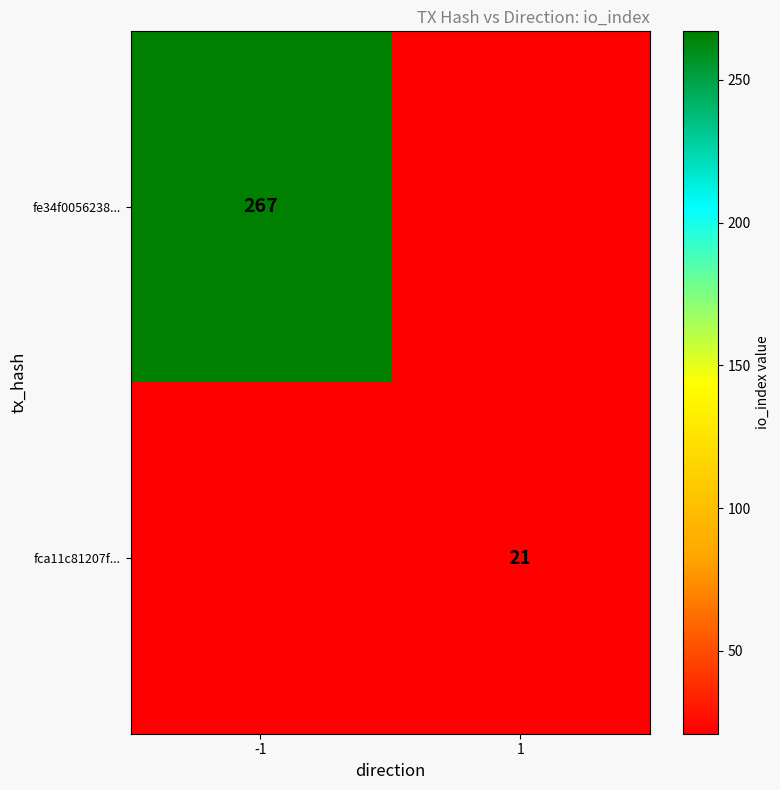

True or false: fe34f0056238... has a value of 393 at -1.

False